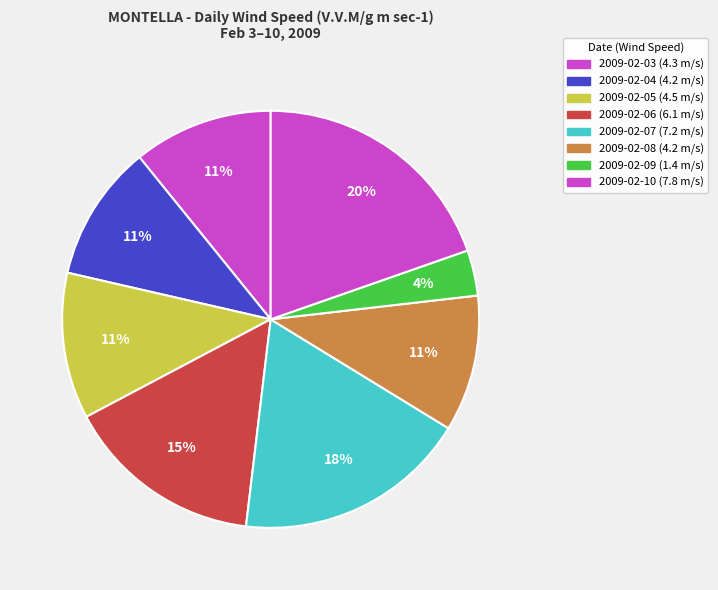

The 2009-02-08 slice represents 25% of the pie. True or false?

False